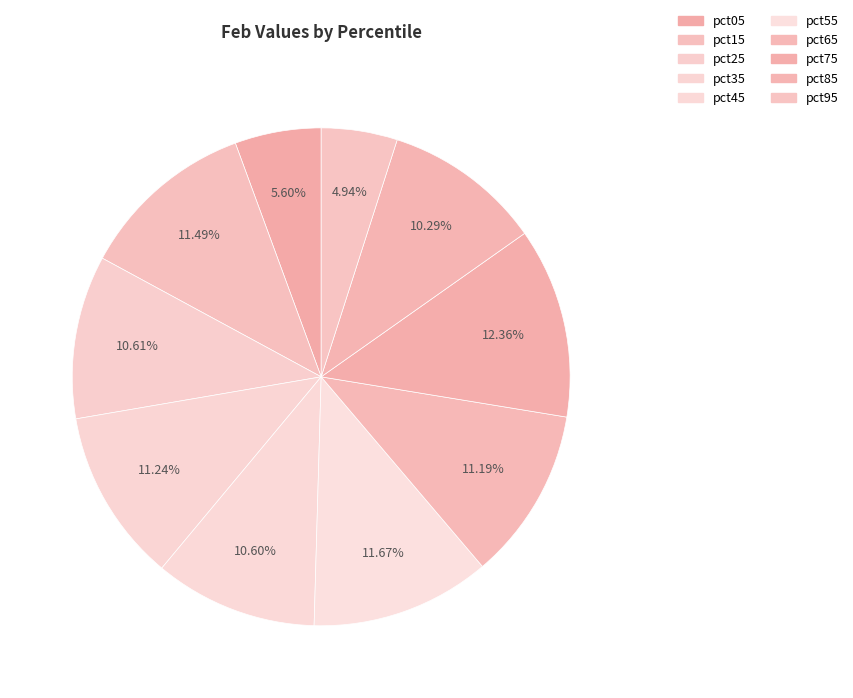

What is the ratio of the value at pct25 to the value at pct75?

0.9